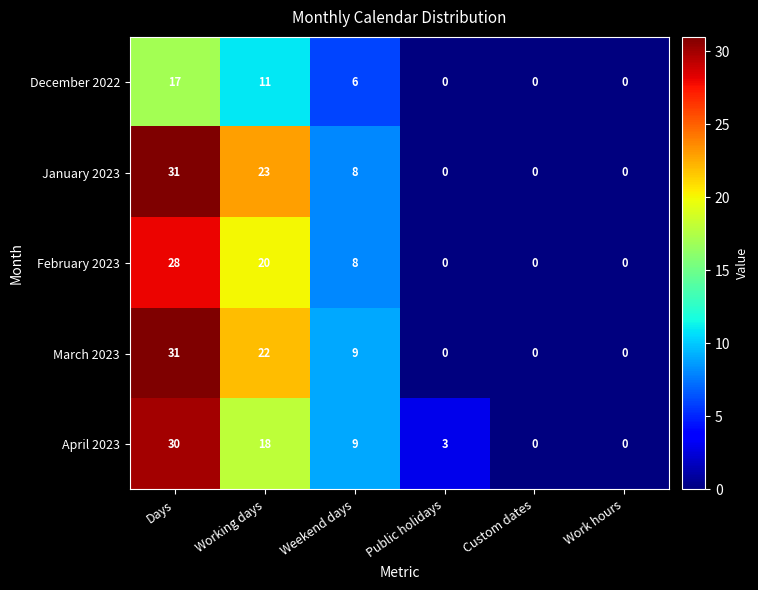

What is the difference between the maximum and minimum values in the March 2023 series?

31